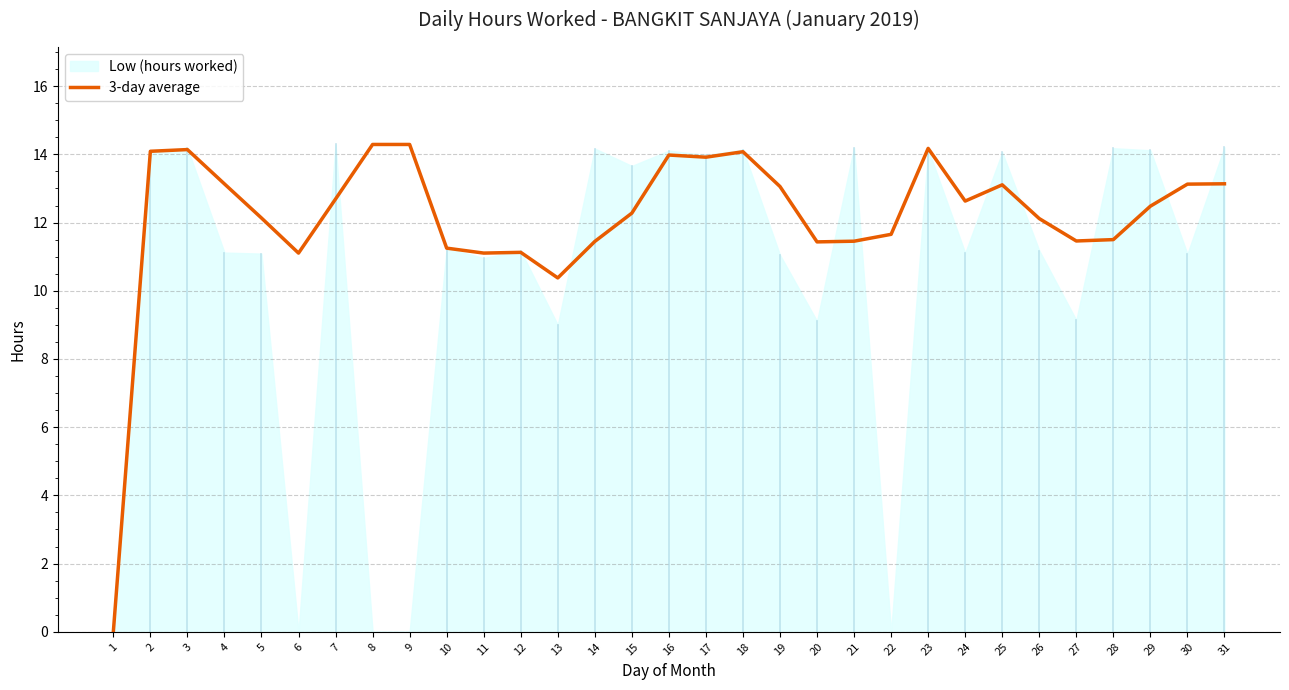

Between 25 and 2, which is larger?

2